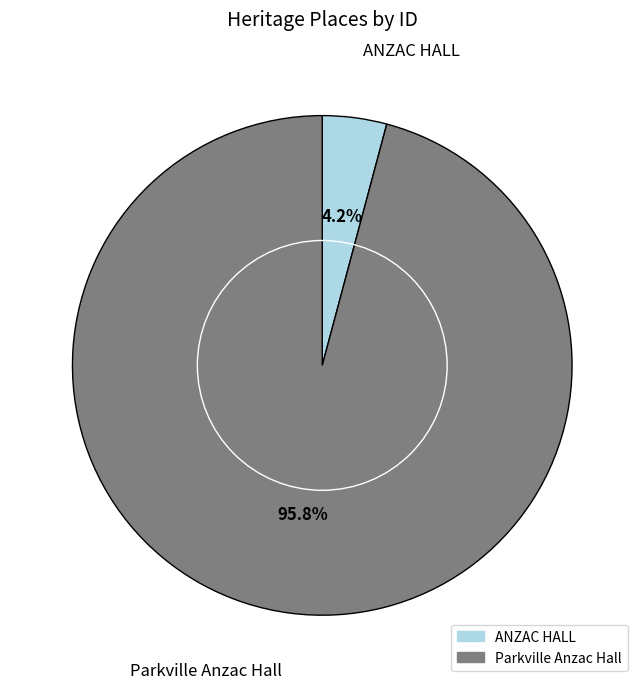

Is there any slice that represents more than half of the pie?

Yes